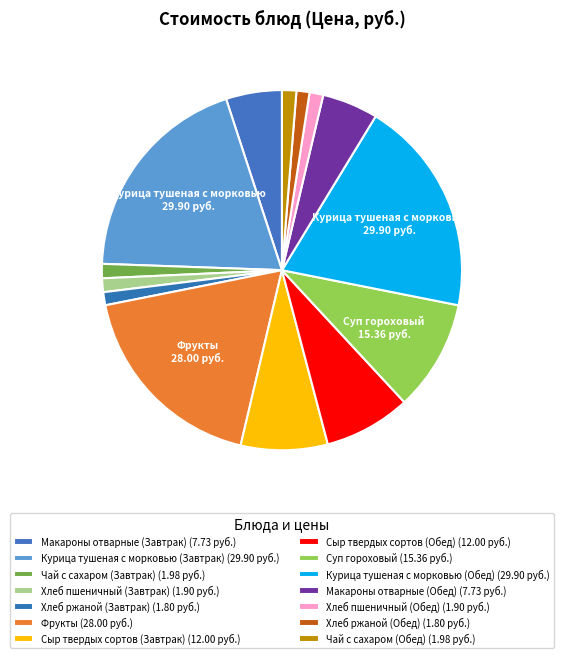

How much of the chart is everything except Хлеб пшеничный (Обед)?

98.8%